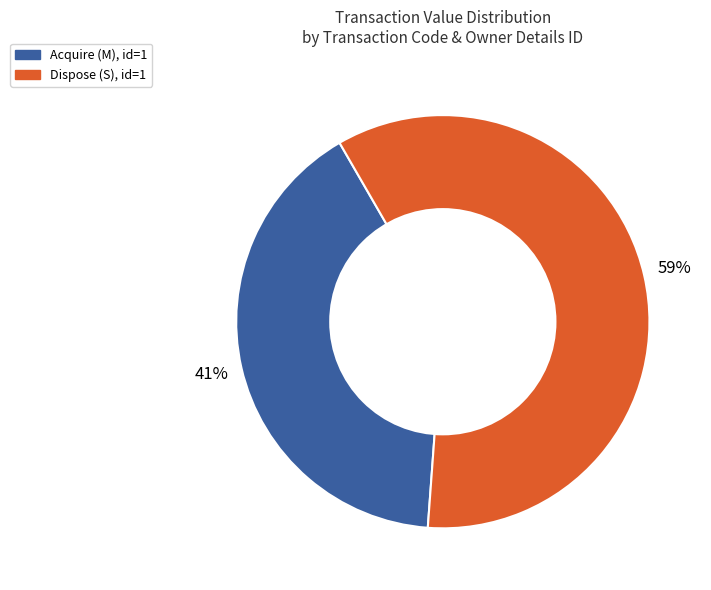

Is there any slice that represents more than half of the pie?

Yes